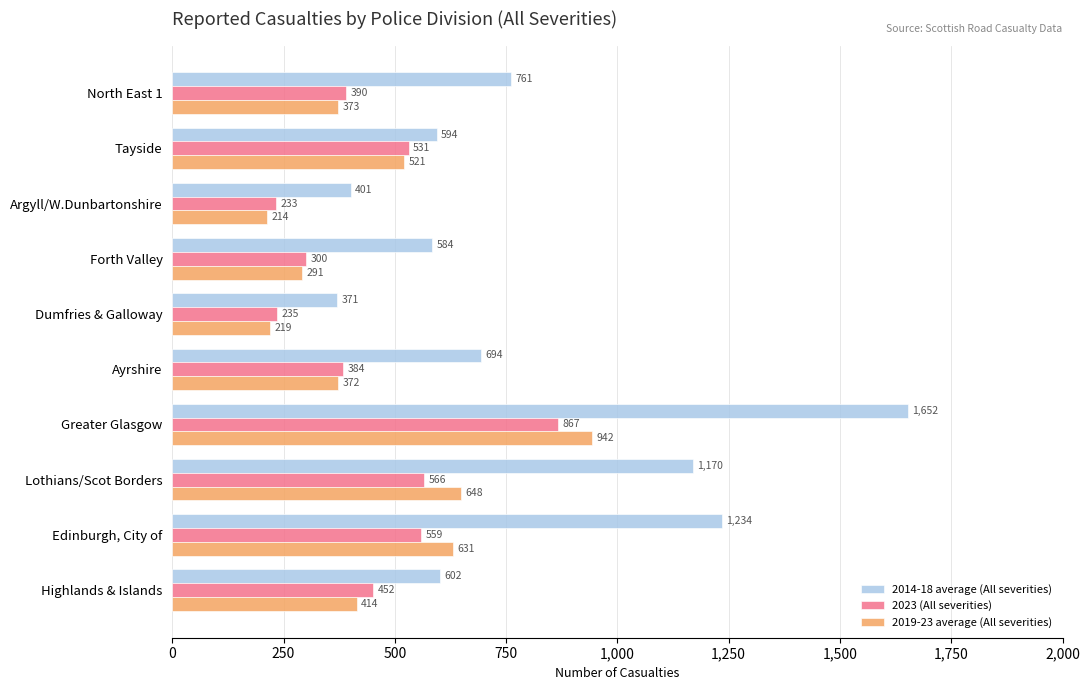

At which label is 2019-23 average (All severities) closest to 578?

Edinburgh, City of